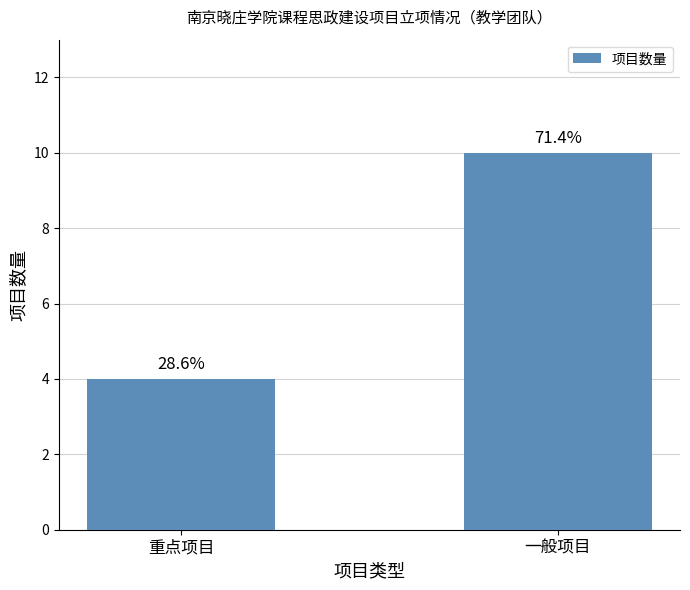

Which category has the highest value across all series?

一般项目